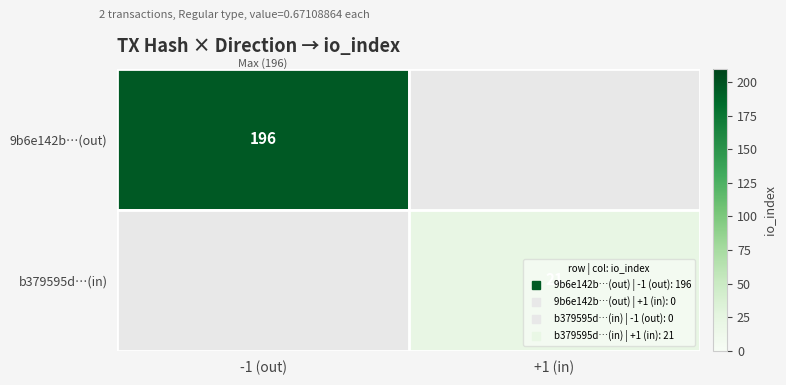

Is it true that b379595d…(in) equals 14 at +1 (in)?

False